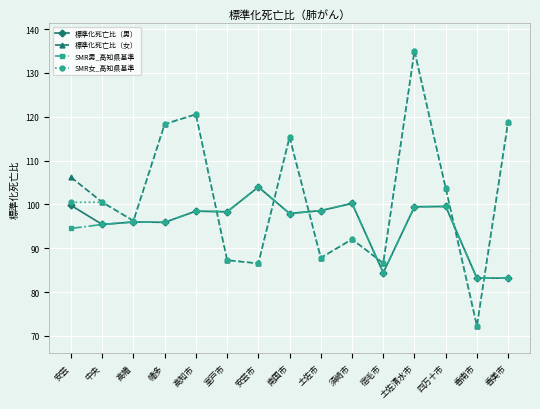

What is the maximum value shown in the chart?

135.0